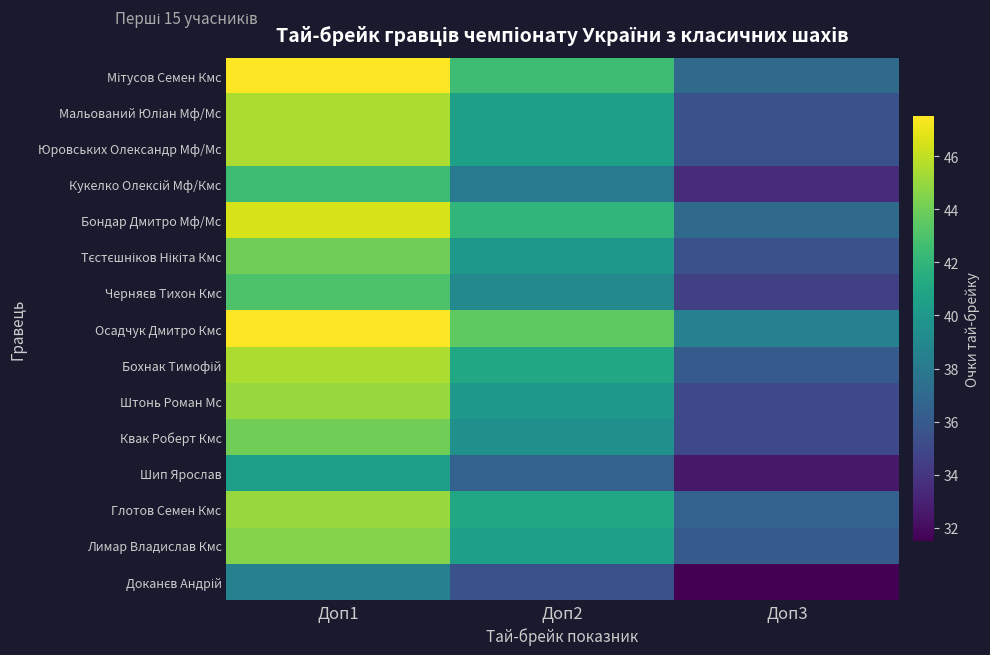

How many distinct data groups are displayed?

15